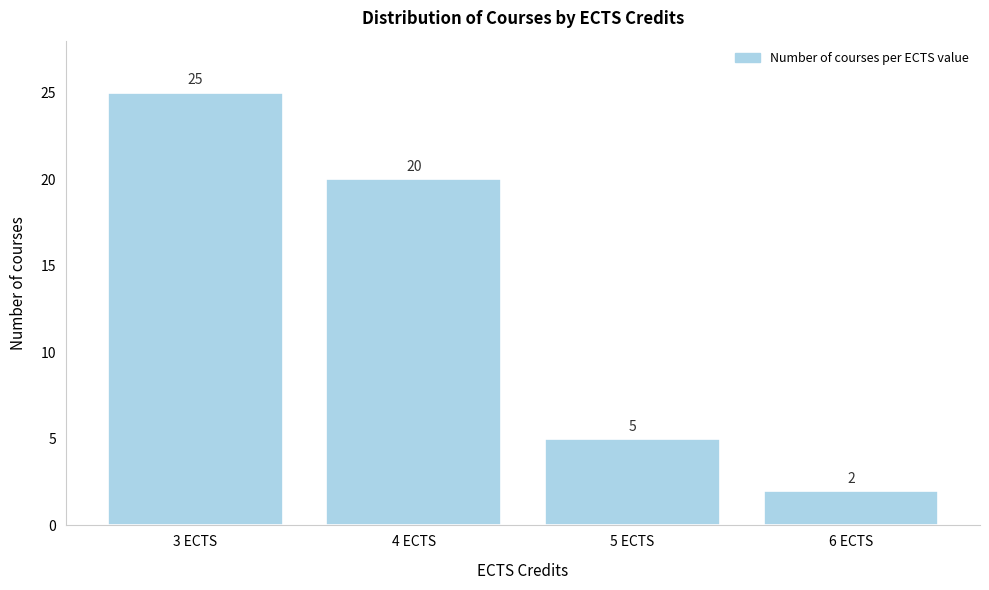

Reading left to right, what are all the values shown in this chart?

3 ECTS=25	4 ECTS=20	5 ECTS=5	6 ECTS=2